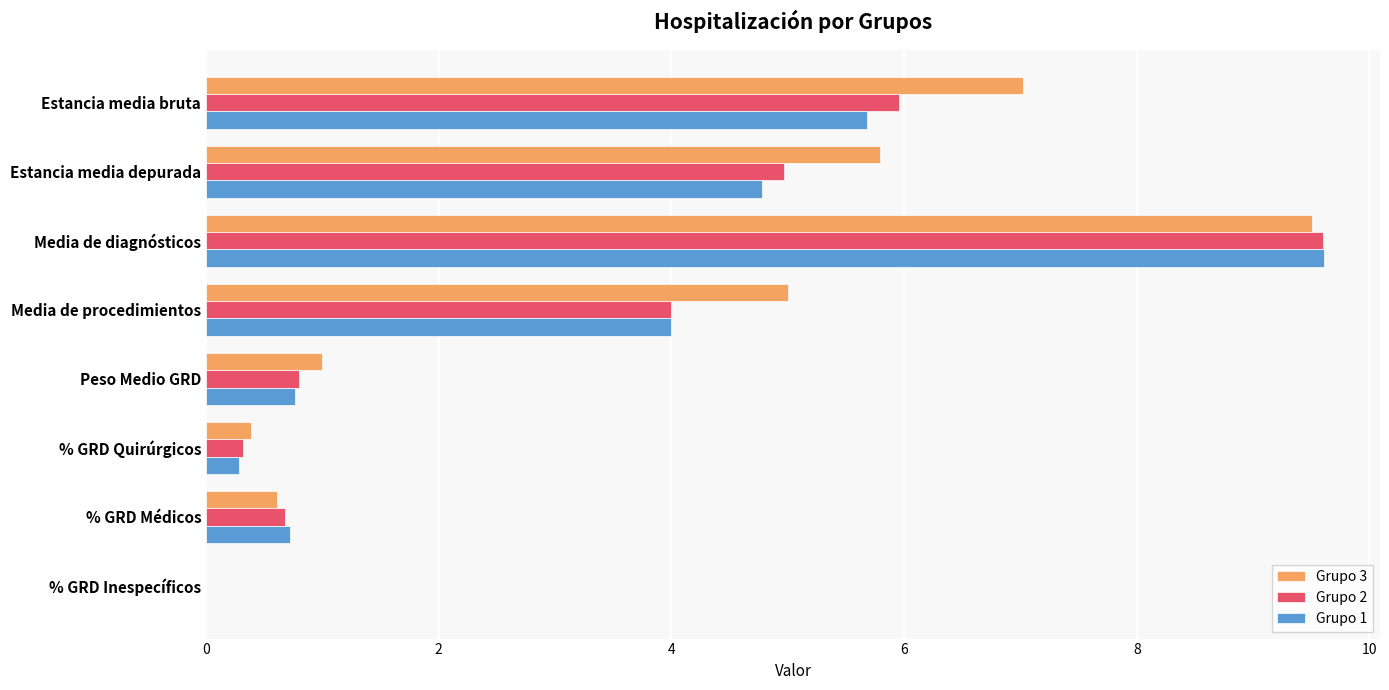

At which category is the sum across all series the highest?

Media de diagnósticos